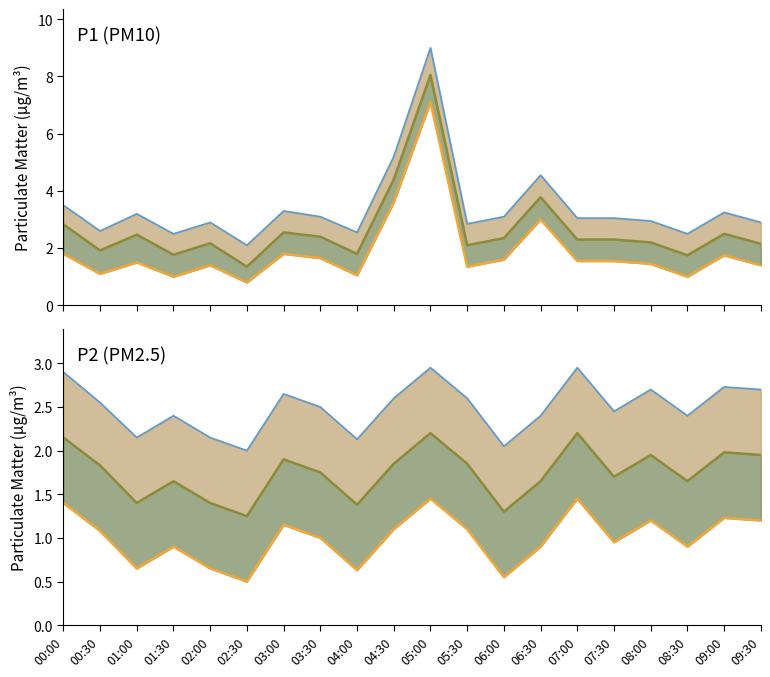

True or false: P1 upper line has more than 0 interior local peaks.

True